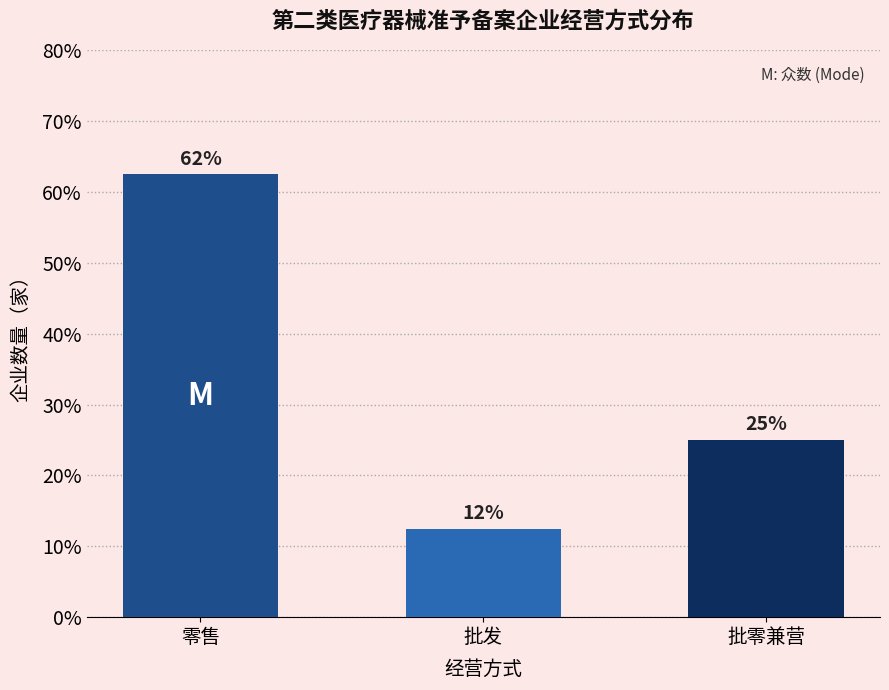

How many bars are there in total?

3